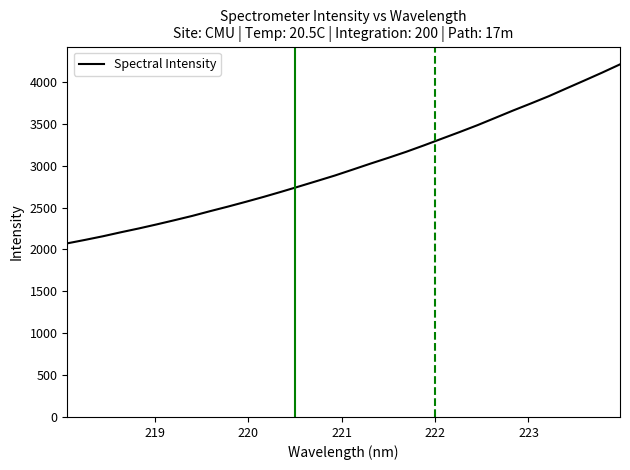

What is the difference between the maximum and minimum values?

2137.4